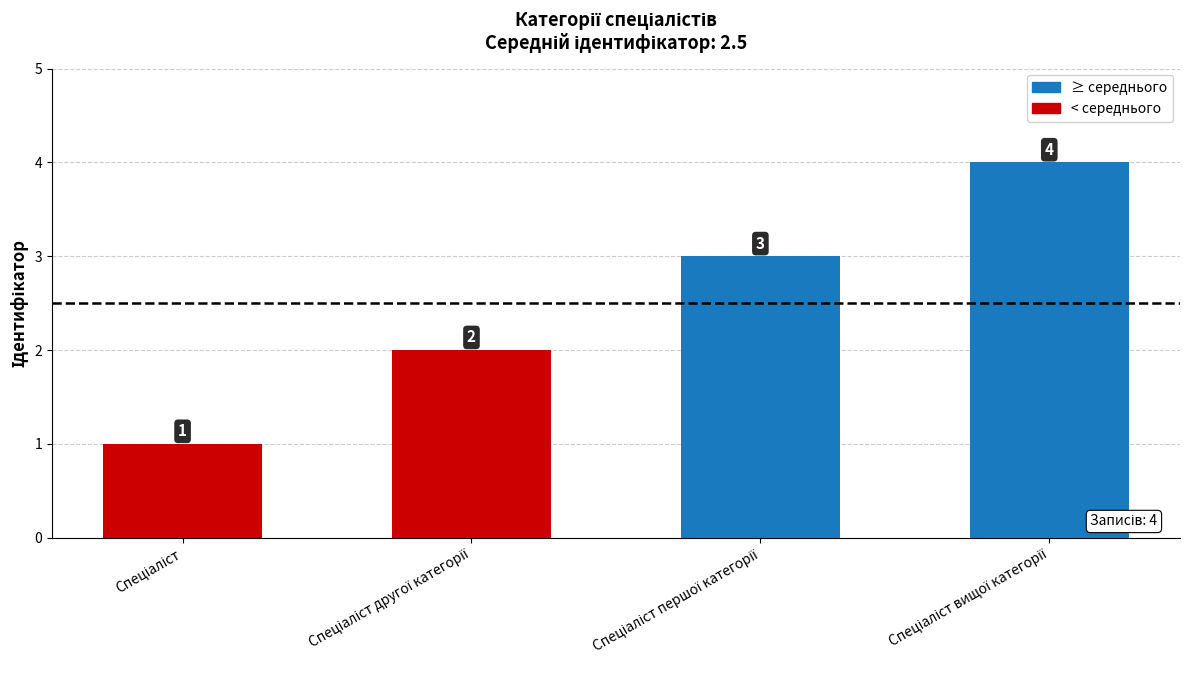

What is the maximum value shown in the chart?

4